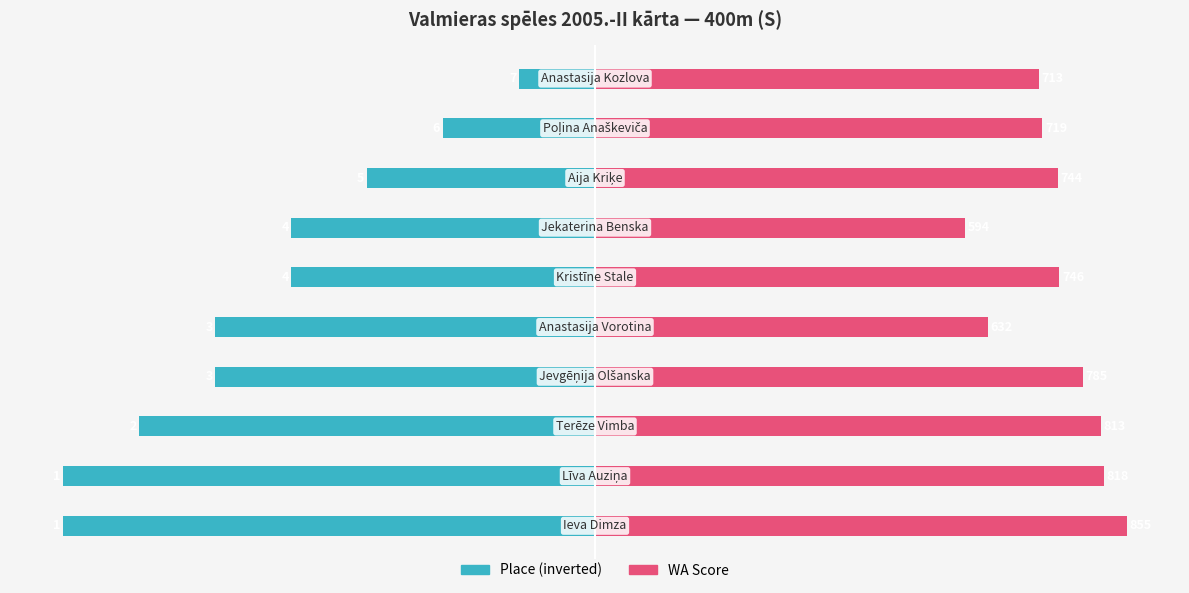

At 9, list the series in order from largest to smallest.

WA Score, Place (inverted)